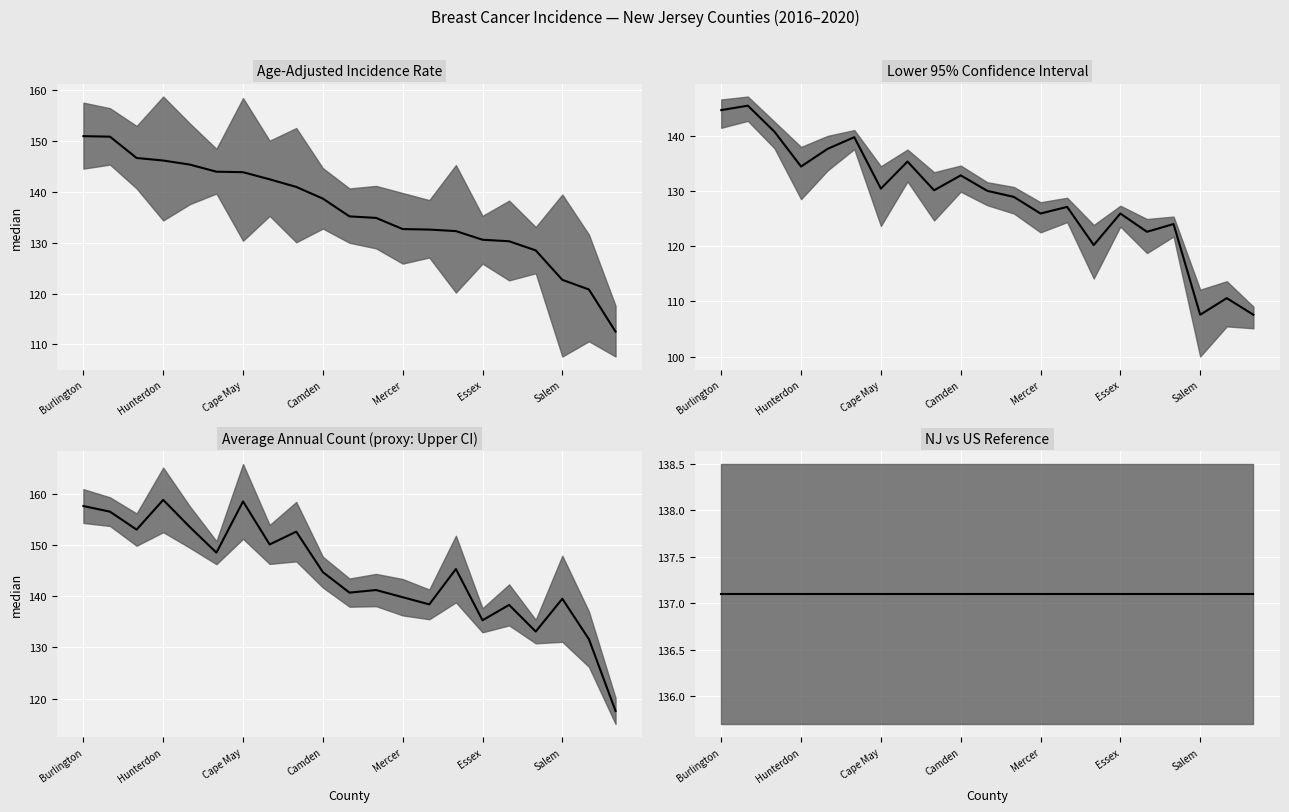

What is the sum of all Age-Adjusted Rate values?

2863.4